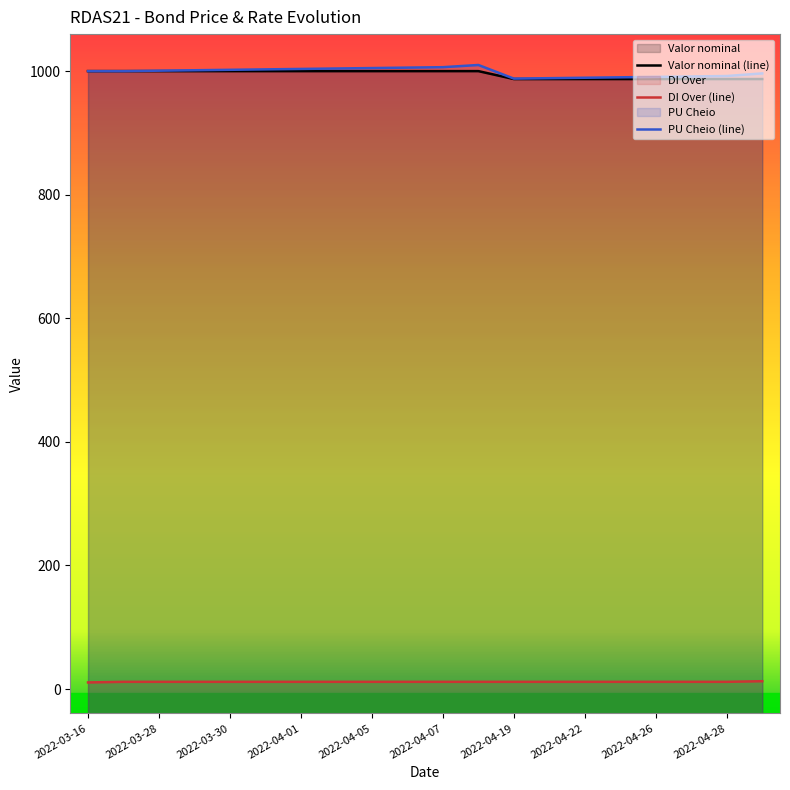

What is the average value of the DI Over (line) series?

11.7